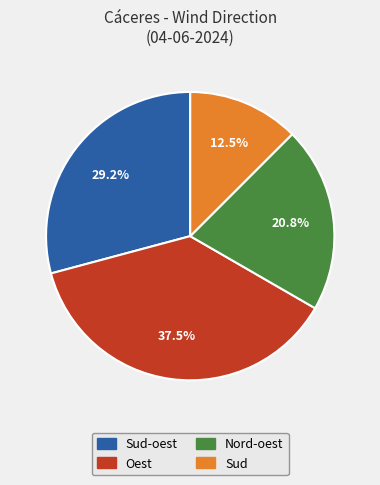

Is there any slice that represents more than half of the pie?

No